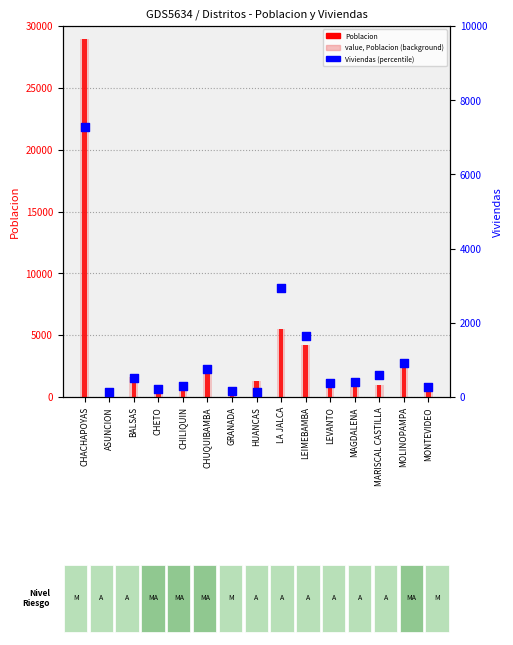

At how many categories does at least one series exceed 2296?

4